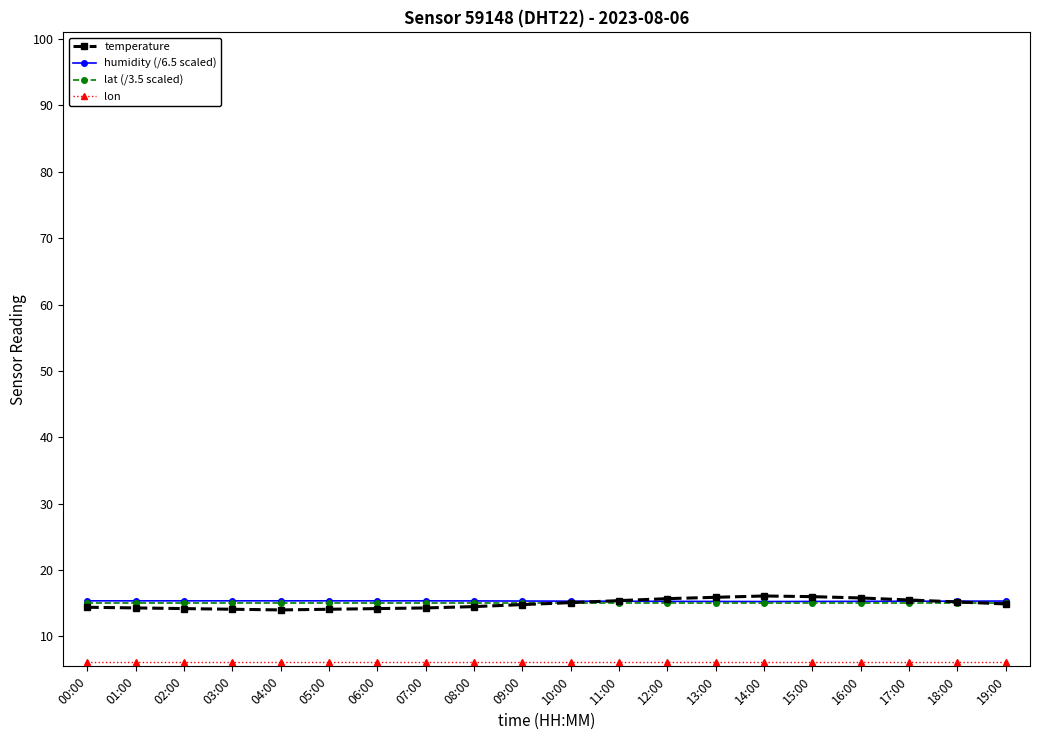

What is the total value across all series at 18:00?

51.8